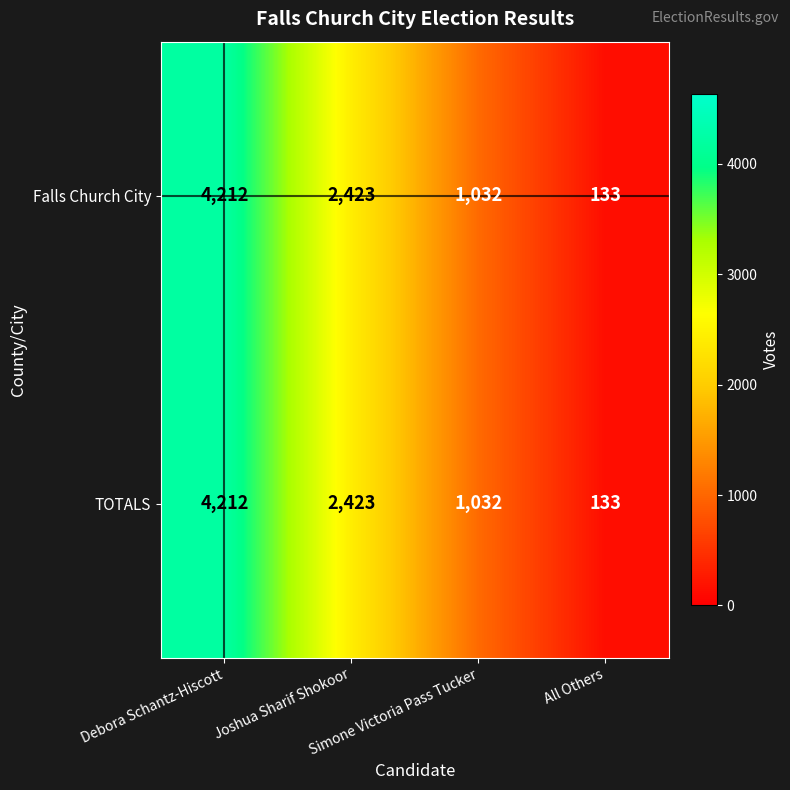

At how many categories does at least one series exceed 190?

3